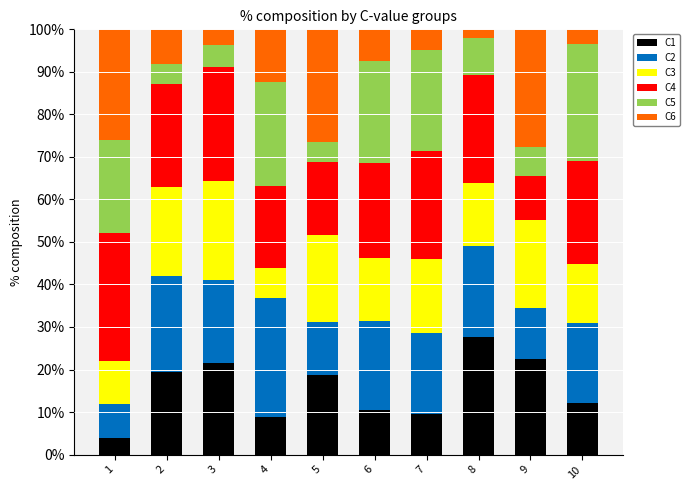

Where is C1 nearest to the value 15?

10